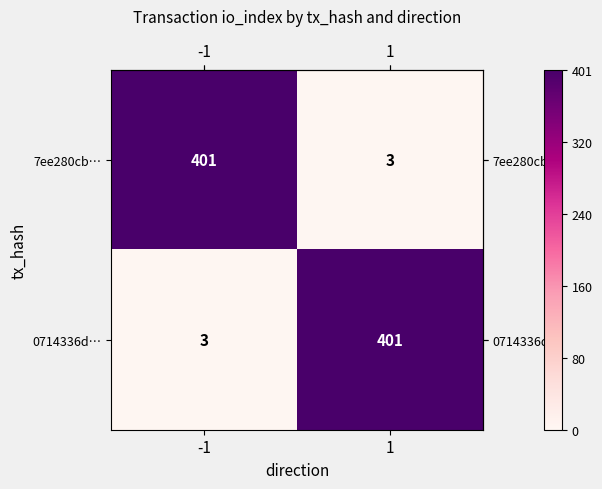

Rank the series at 1 from lowest to highest value.

7ee280cb…, 0714336d…